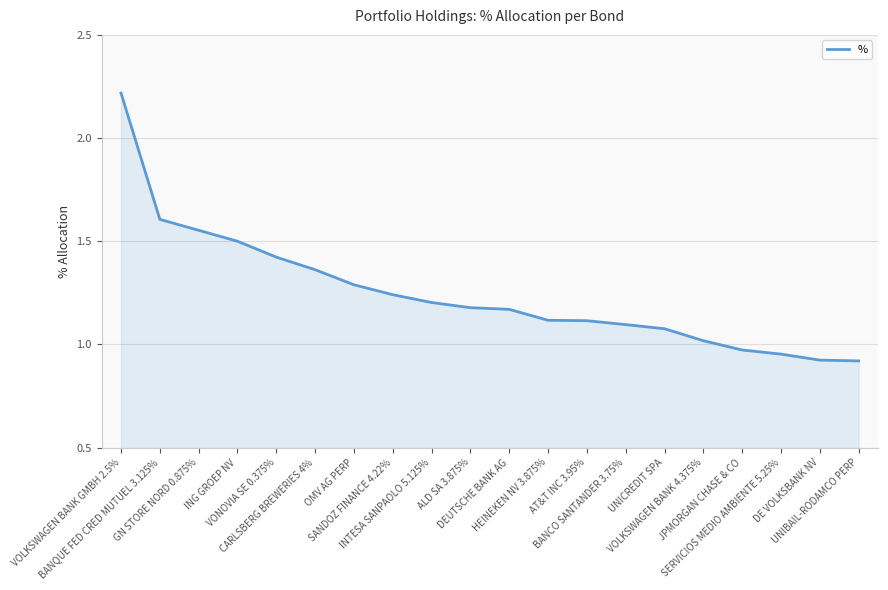

How many lines are shown in the chart?

1